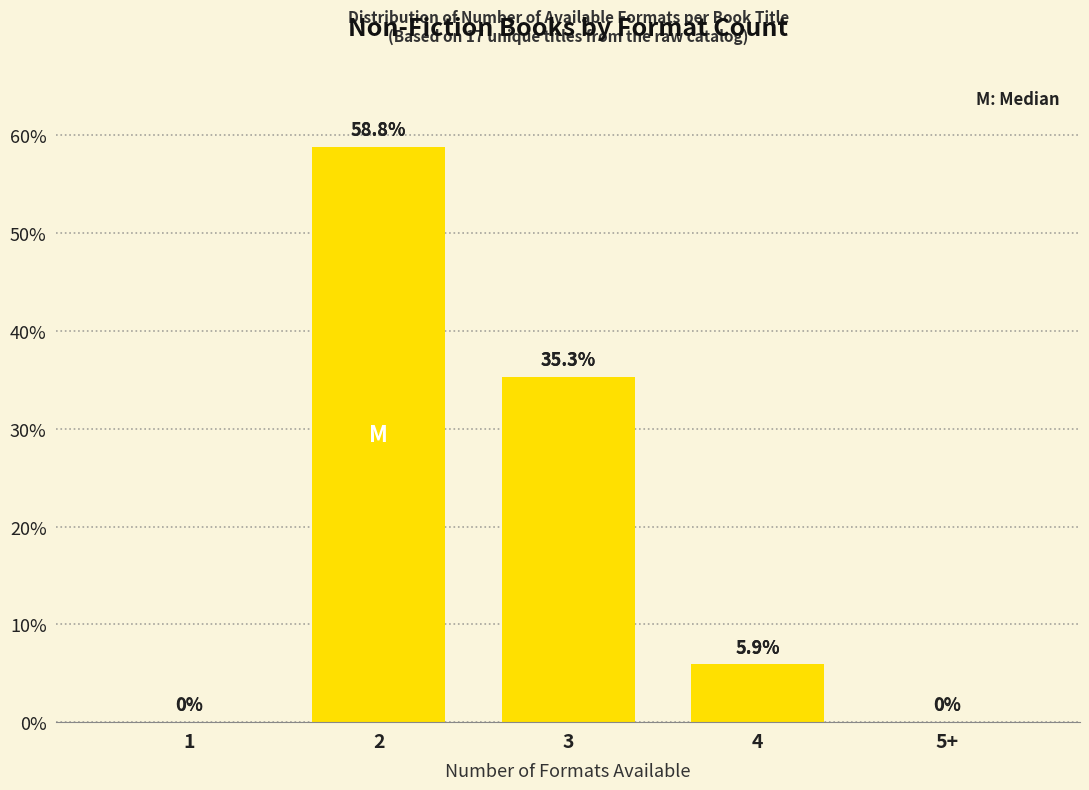

Reading left to right, transcribe all the data shown in this chart.

1=0.0	2=58.8	3=35.3	4=5.9	5+=0.0